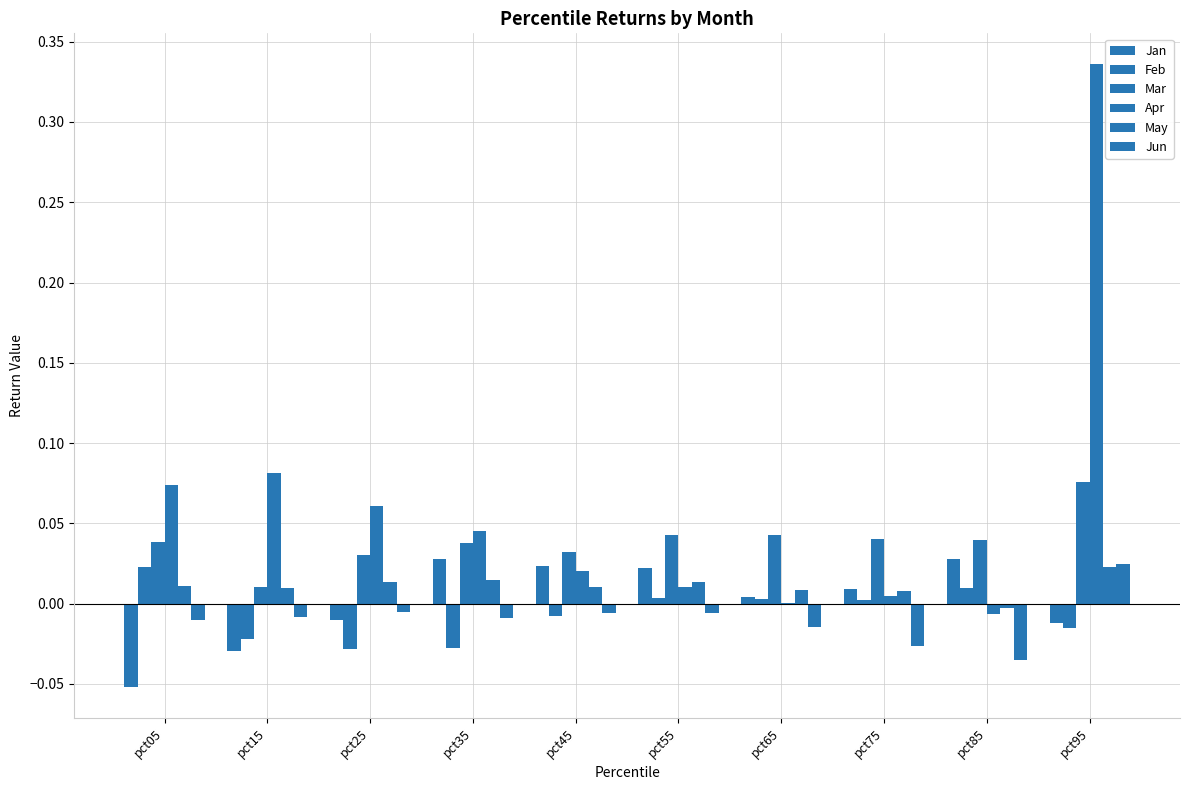

Is it true that Feb equals 0.0 at pct65?

False